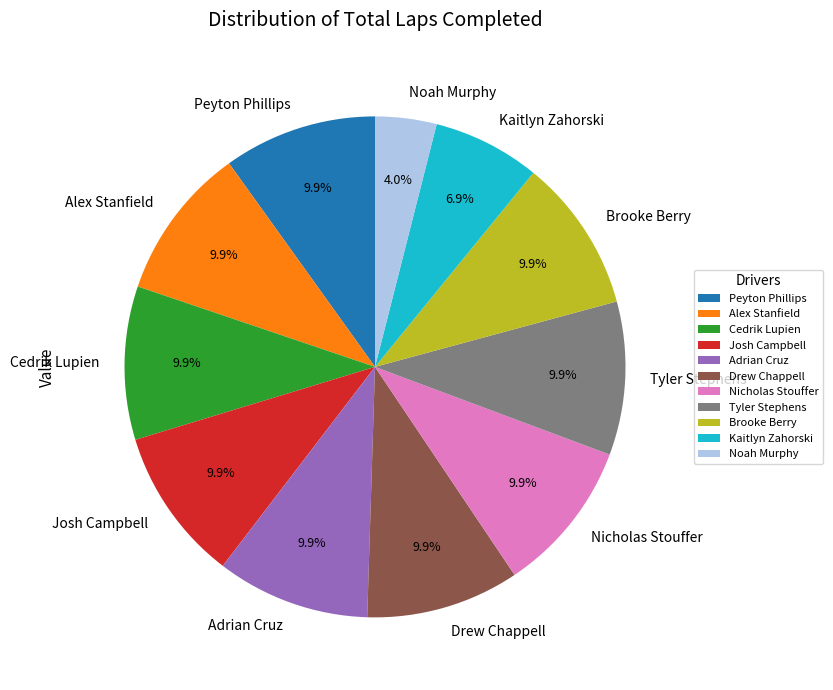

Combined, do Josh Campbell and Drew Chappell account for over 50%?

No